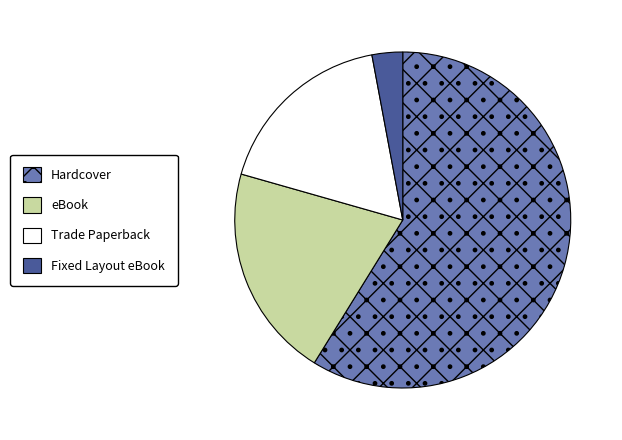

Which has a higher value, eBook or Fixed Layout eBook?

eBook